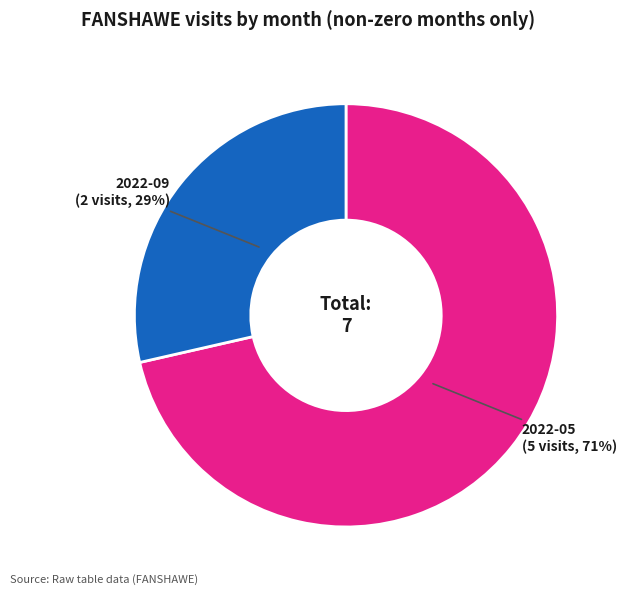

To the nearest percent, what portion does 2022-05 represent?

71%